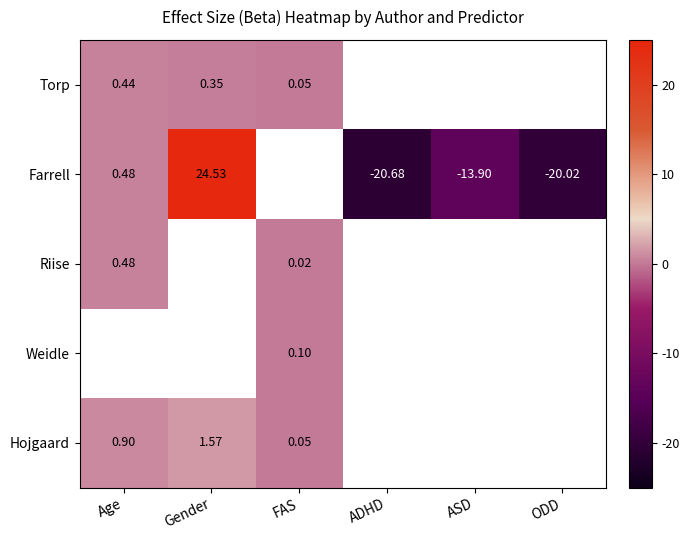

Is the value of Farrell at ASD greater than the value of Hojgaard at FAS?

No